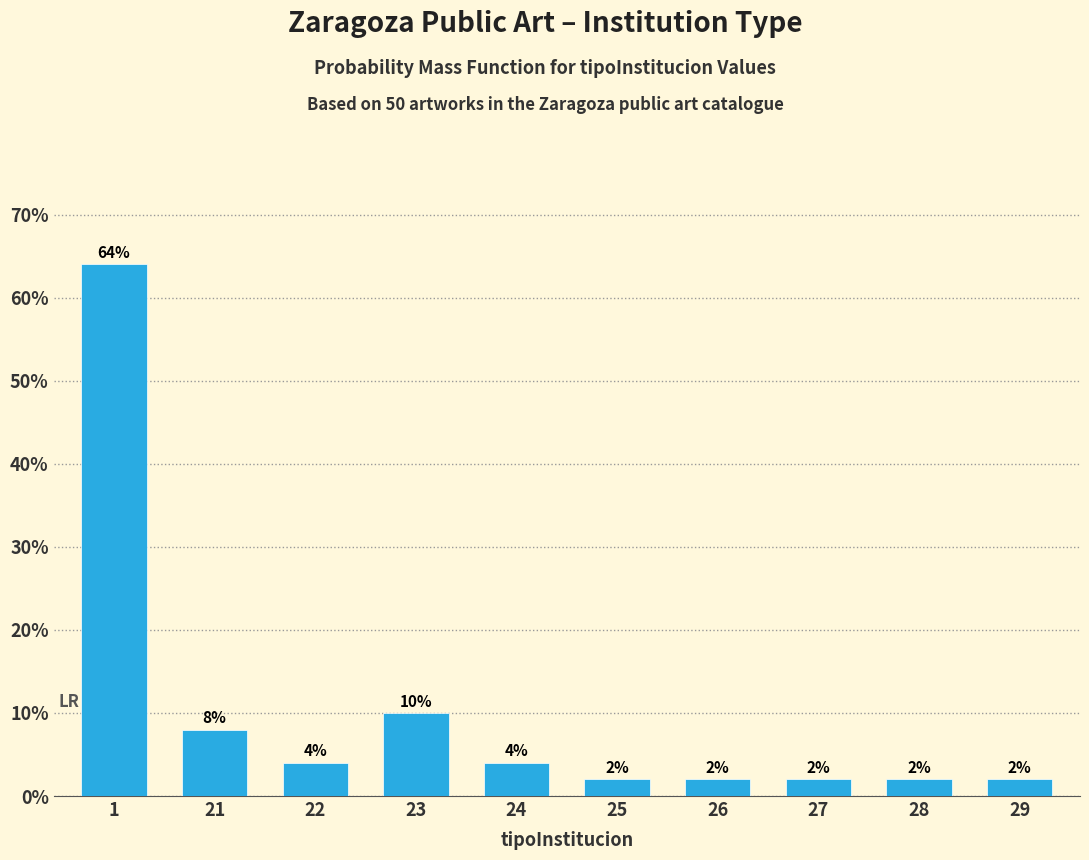

Reading left to right, list all the values displayed in this chart.

64	8	4	10	4	2	2	2	2	2